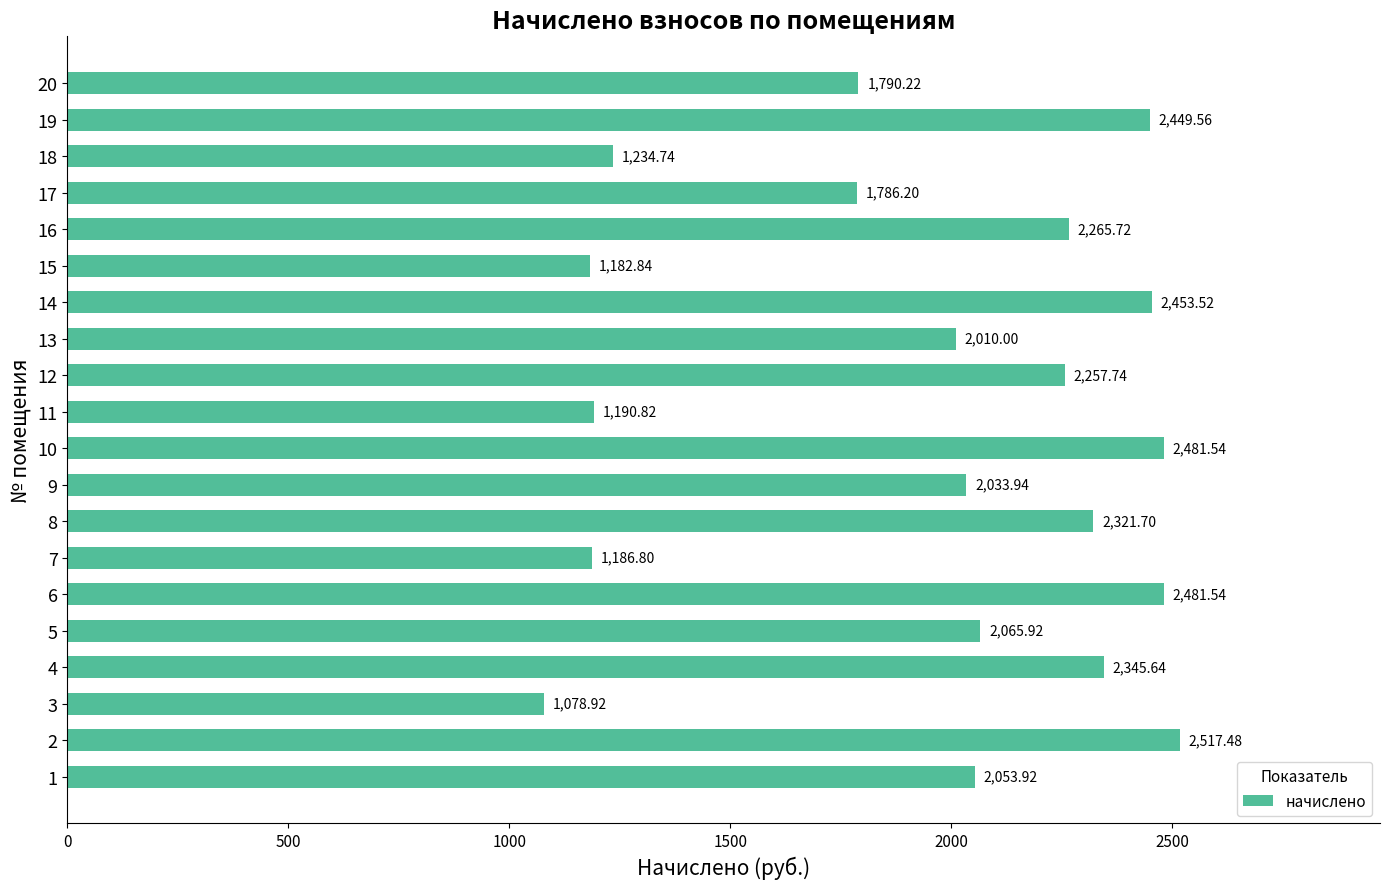

What is the change in value from 7 to 18?

+47.9